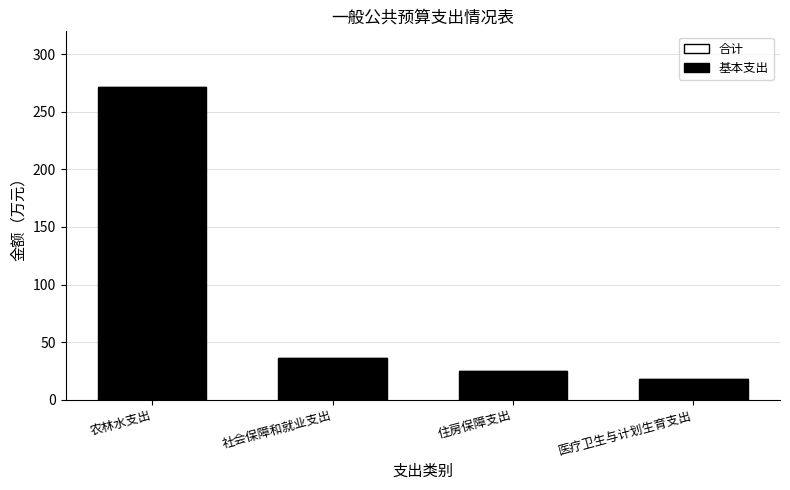

Reading left to right, transcribe all the data shown in this chart.

271.9	36.2	24.7	17.5